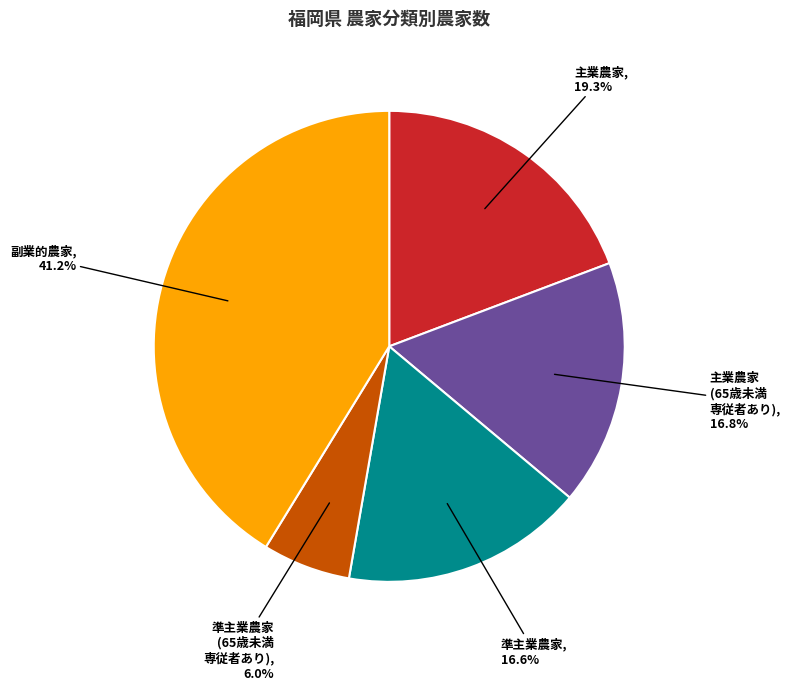

Is there any slice that represents more than half of the pie?

No